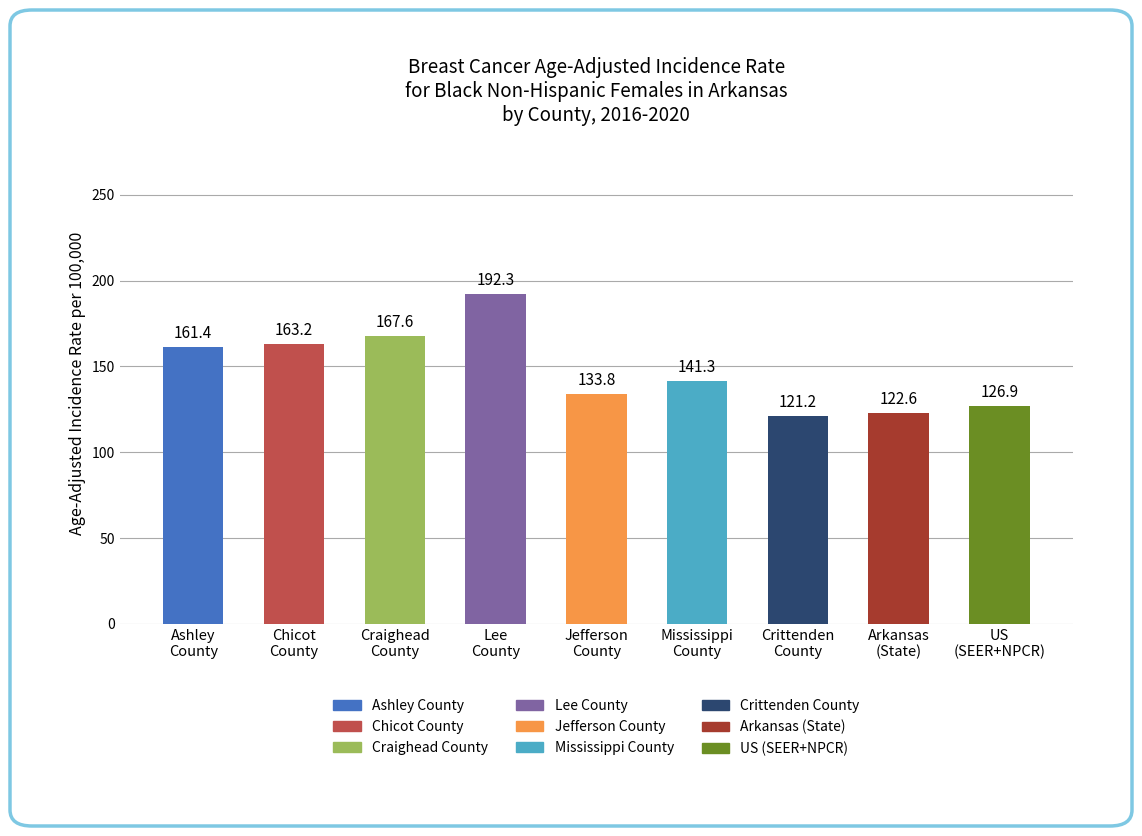

The value at Ashley
County is 161.4. True or false?

True